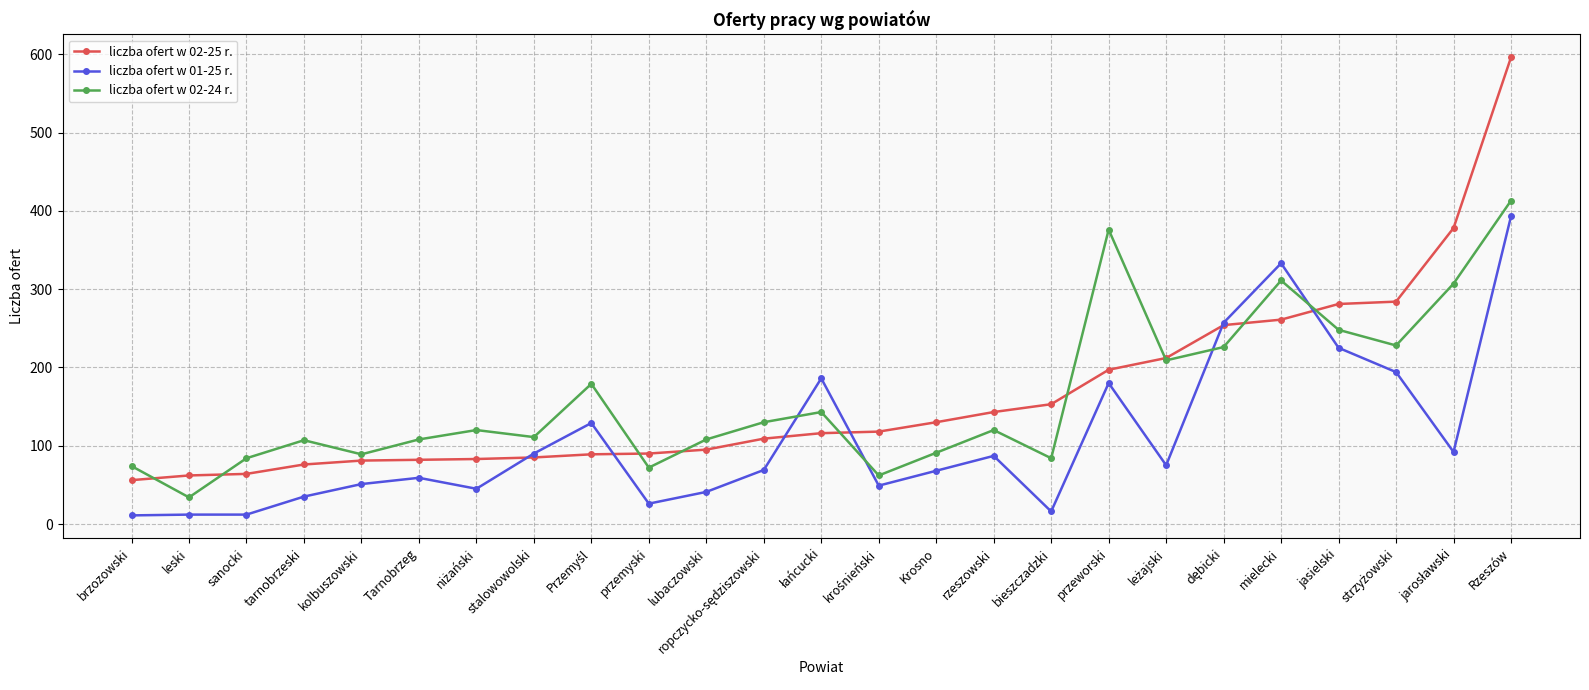

What is the minimum value for liczba ofert w 02-25 r.?

56